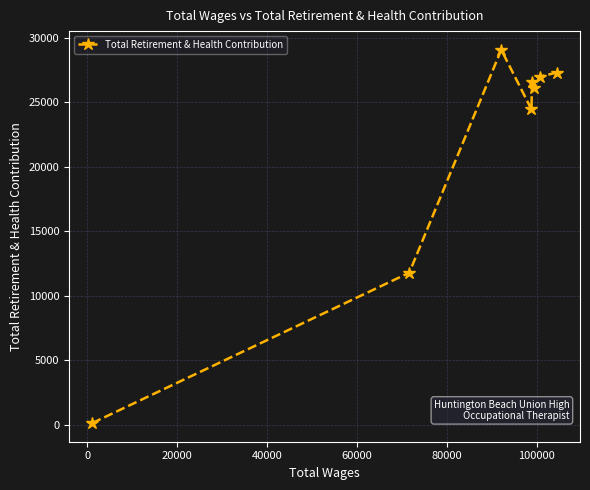

Reading left to right, list all the values displayed in this chart.

117	11777	29067	24454	26601	26071	26981	27298